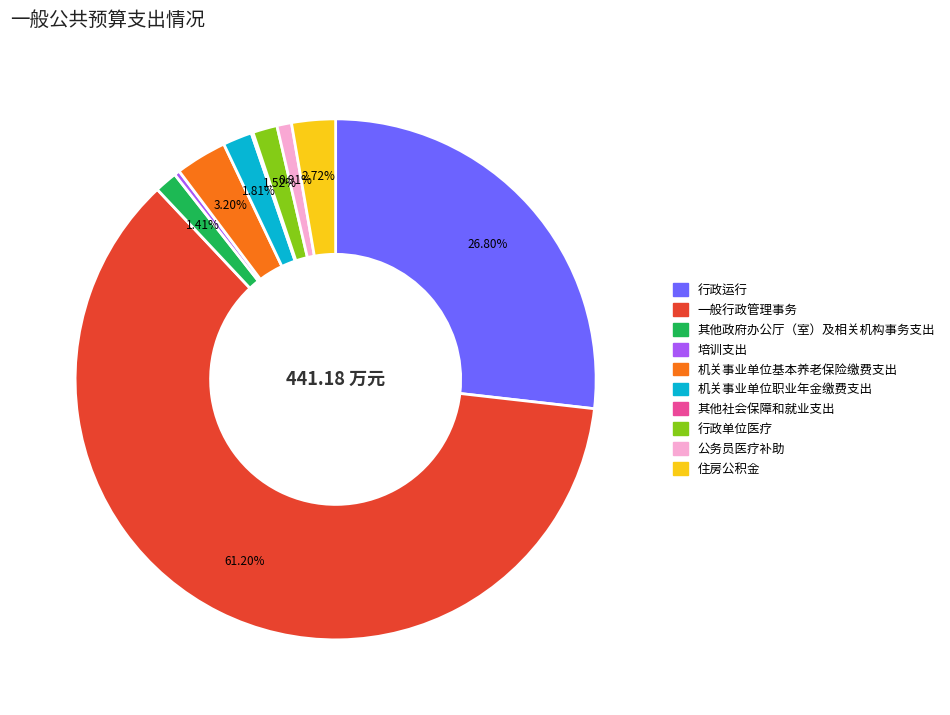

Is there a majority slice in this chart?

Yes